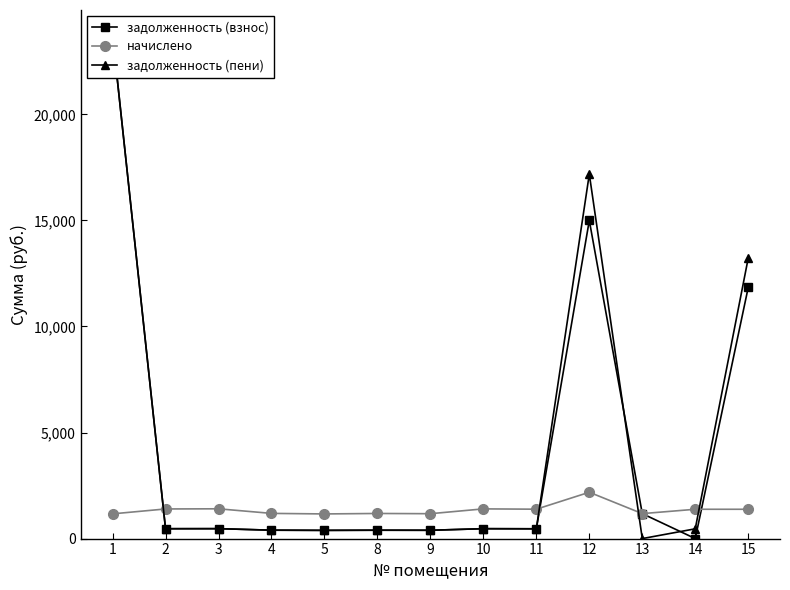

What is the difference between the задолженность (взнос) values at 2 and 3?

2.4